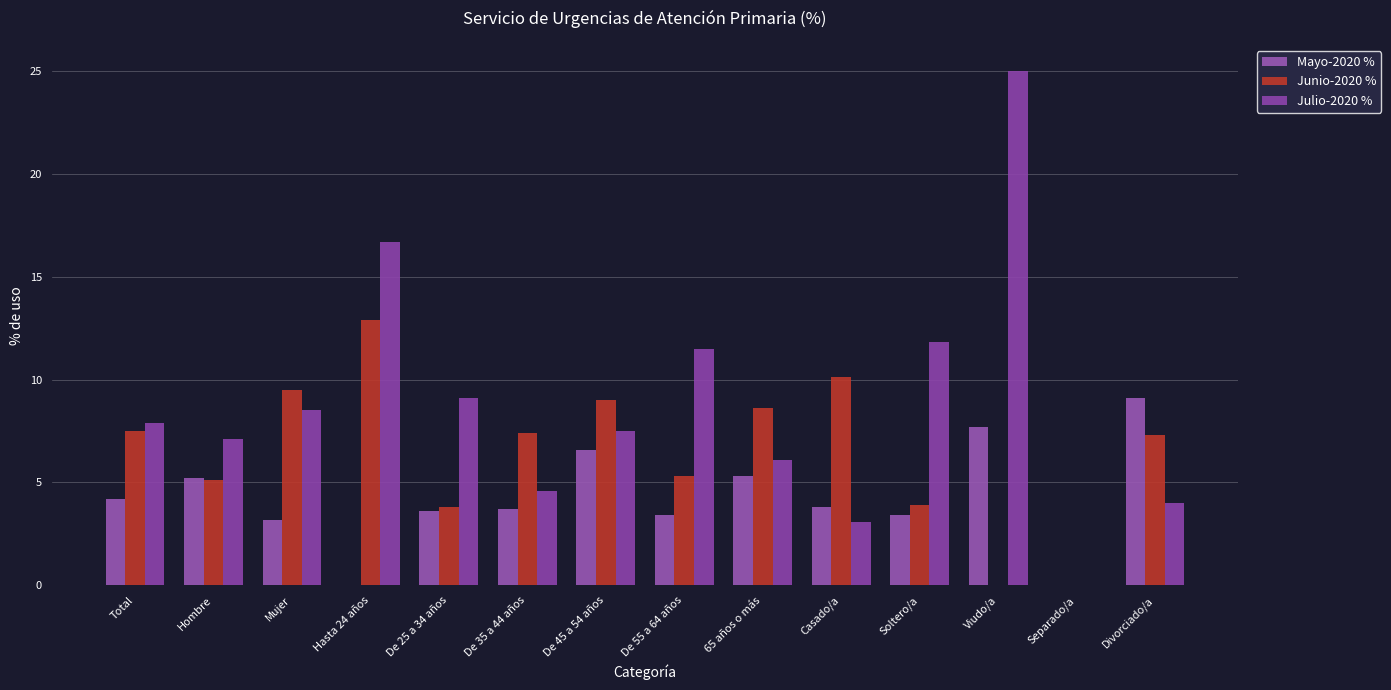

Reading left to right, transcribe all the data shown in this chart.

Mayo-2020 %: 4.2	5.2	3.2	0.0	3.6	3.7	6.6	3.4	5.3	3.8	3.4	7.7	0.0	9.1
Junio-2020 %: 7.5	5.1	9.5	12.9	3.8	7.4	9.0	5.3	8.6	10.1	3.9	0.0	0.0	7.3
Julio-2020 %: 7.9	7.1	8.5	16.7	9.1	4.6	7.5	11.5	6.1	3.1	11.8	25.0	0.0	4.0